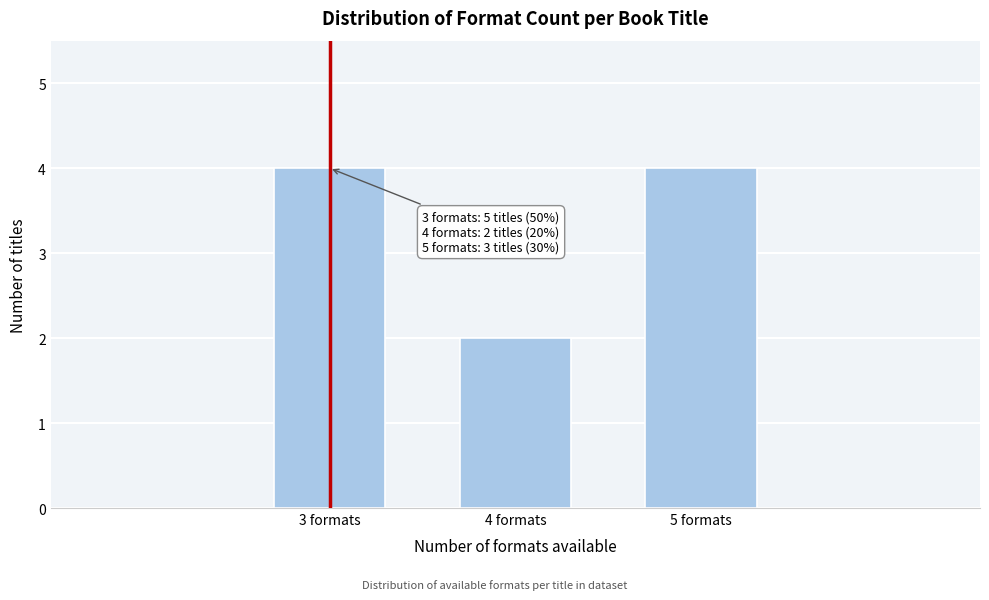

Reading left to right, extract all data points from this chart.

3 formats=4	4 formats=2	5 formats=4